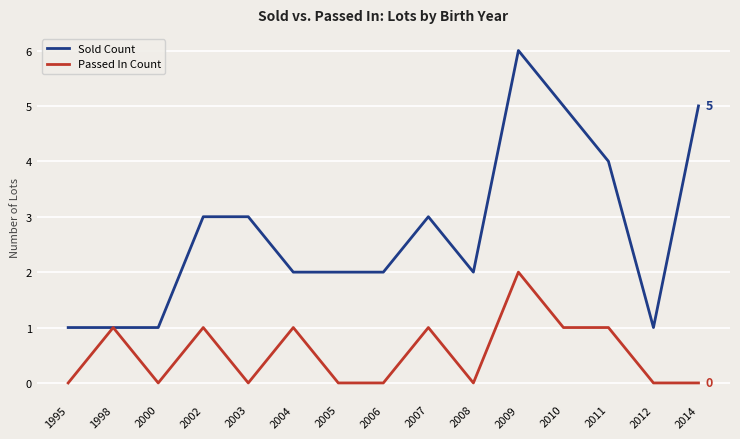

How many Sold Count values are between 1 and 4?

12